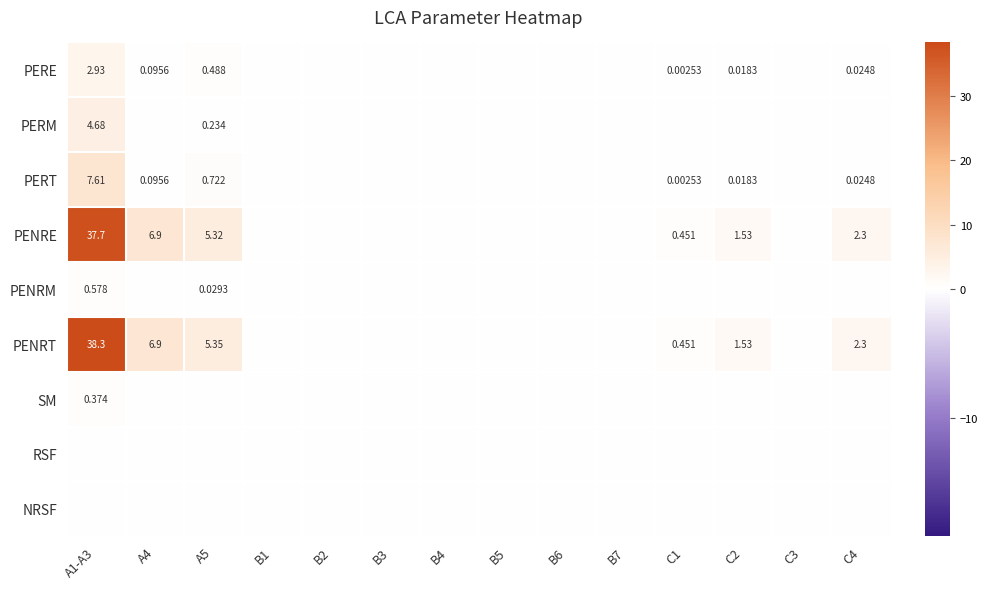

Which category has the highest value in the NRSF series?

A1-A3